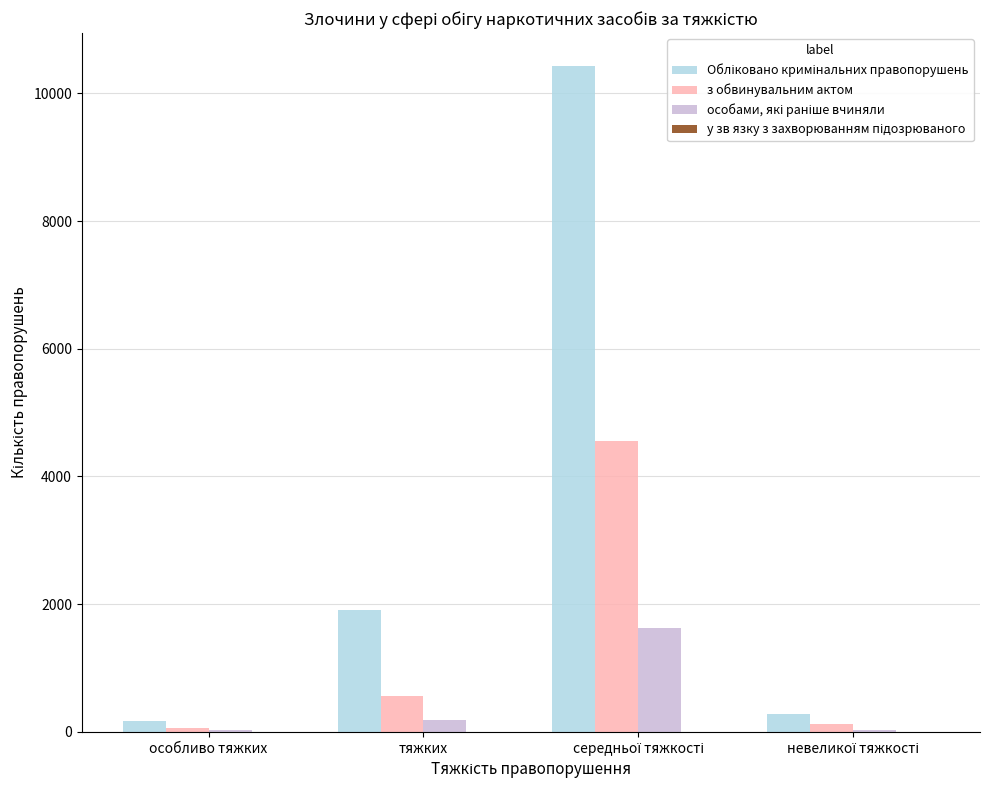

The з обвинувальним актом series shows 569 at тяжких. True or false?

True